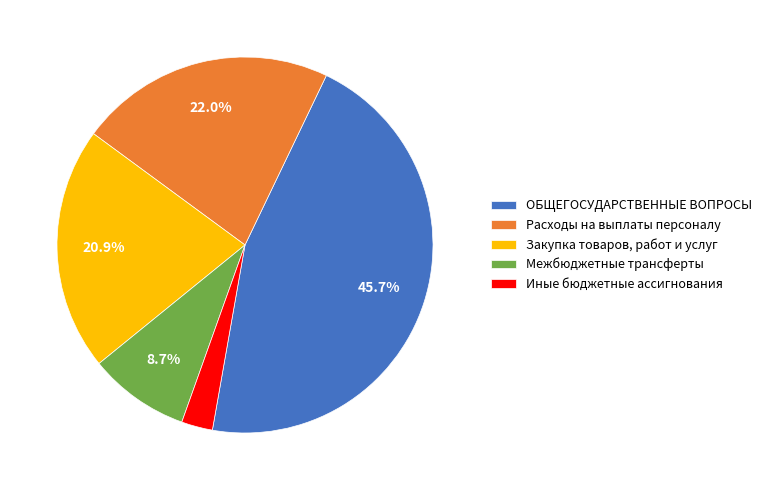

How many slices are in this pie chart?

5